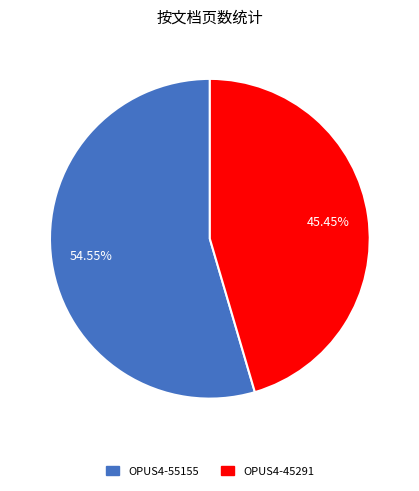

Which slice is the largest?

OPUS4-55155